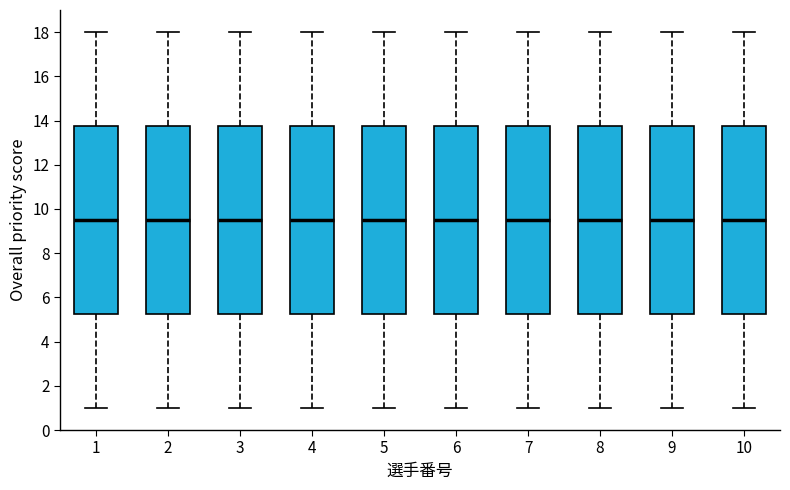

Reading left to right, transcribe this box plot: for each box, give where its median line is, the range the box spans, and where its two whiskers end, as read against the y-axis. The values are not printed on the chart, so give them approximately, as read against the axis.

1: median 9.6, box 5.2 to 13.8, whiskers 1.0 to 18.0
2: median 9.6, box 5.2 to 13.8, whiskers 1.0 to 18.0
3: median 9.6, box 5.2 to 13.8, whiskers 1.0 to 18.0
4: median 9.6, box 5.2 to 13.8, whiskers 1.0 to 18.0
5: median 9.6, box 5.2 to 13.8, whiskers 1.0 to 18.0
6: median 9.6, box 5.2 to 13.8, whiskers 1.0 to 18.0
7: median 9.6, box 5.2 to 13.8, whiskers 1.0 to 18.0
8: median 9.6, box 5.2 to 13.8, whiskers 1.0 to 18.0
9: median 9.6, box 5.2 to 13.8, whiskers 1.0 to 18.0
10: median 9.6, box 5.2 to 13.8, whiskers 1.0 to 18.0